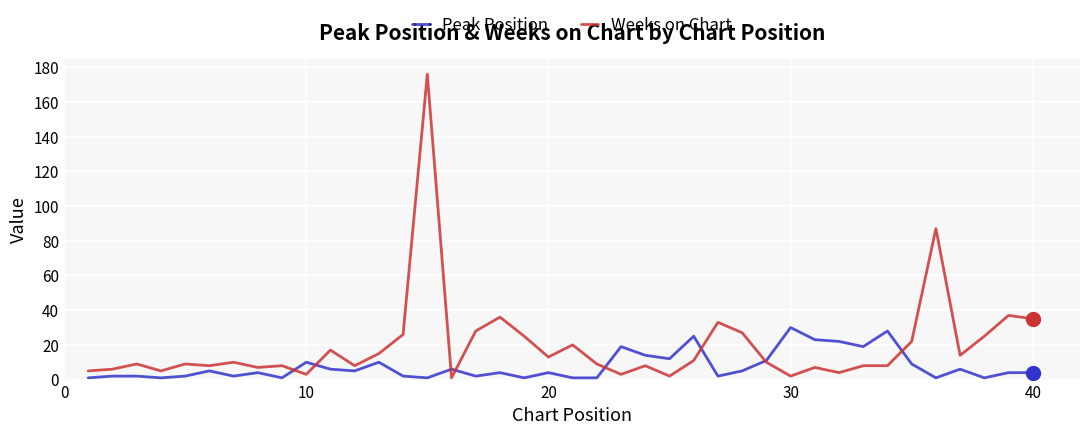

What is the sum of all Weeks on Chart values?

787